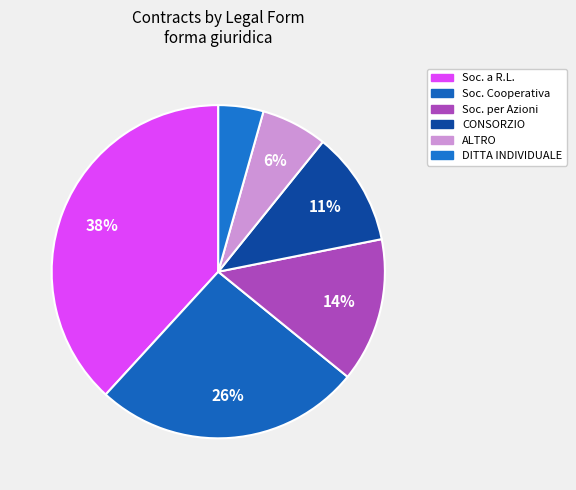

How many slices are in this pie chart?

6